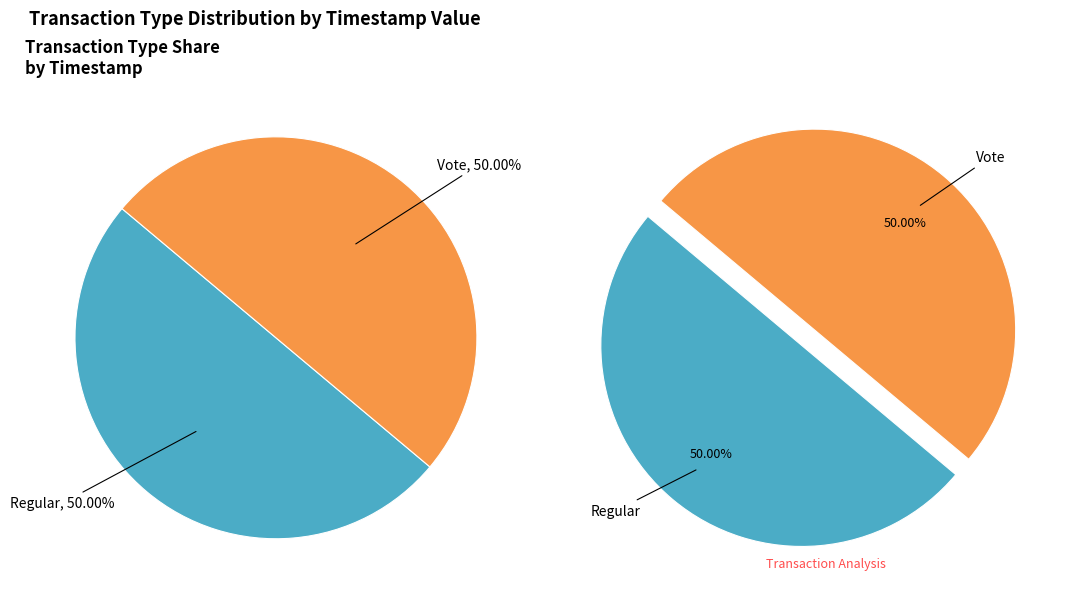

Rank the categories by value from highest to lowest.

Regular, Vote